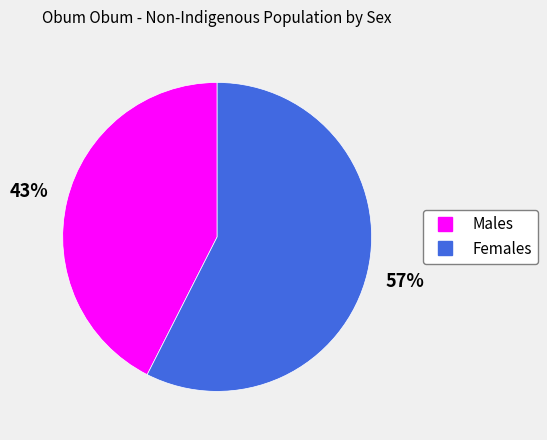

Between Males and Females, which is larger?

Females